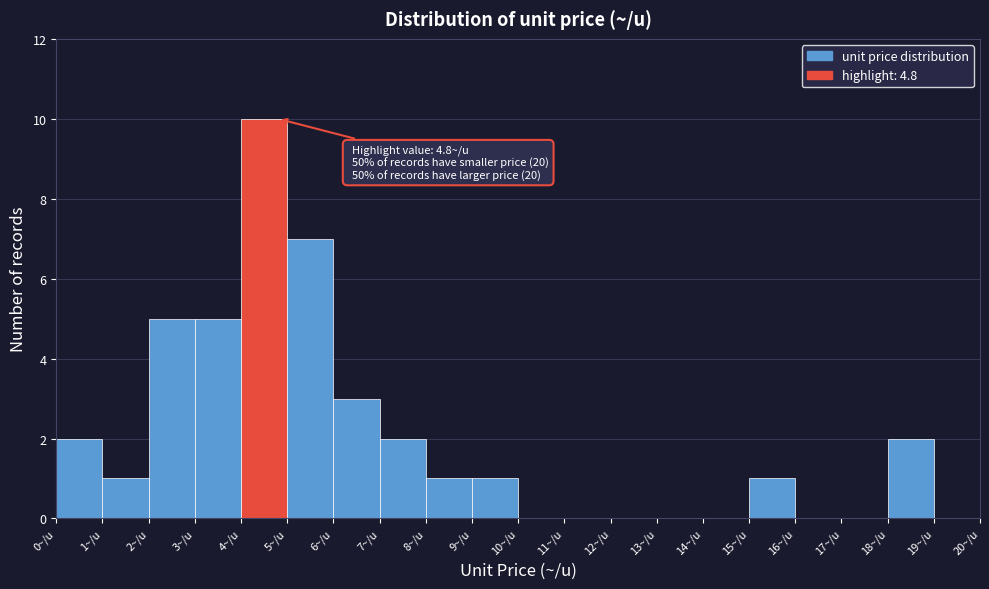

Over which range of the x-axis is the bar tallest?

4 to 5